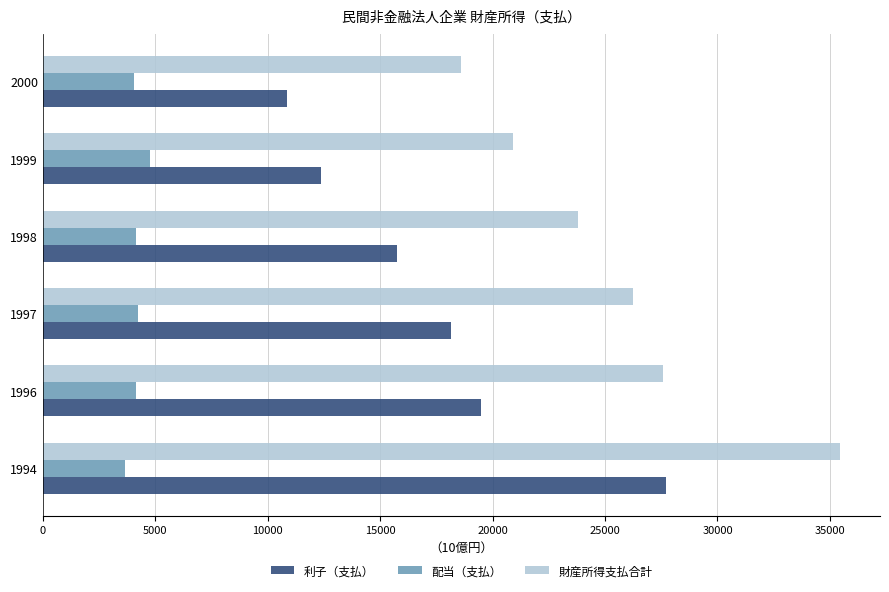

Rank the series by their average value, from lowest to highest.

配当（支払）, 利子（支払）, 財産所得支払合計